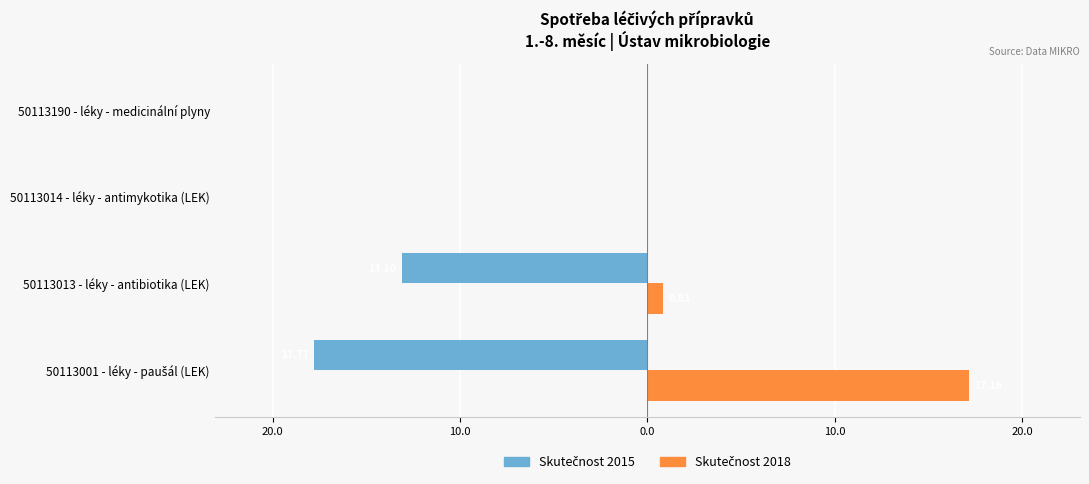

How many groups of bars are there?

4